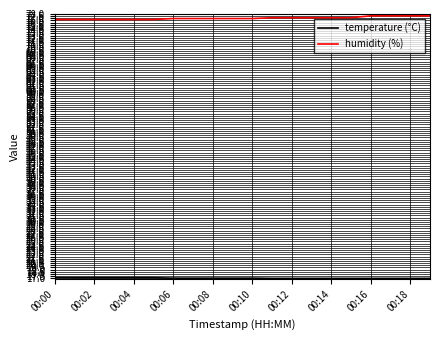

What is the minimum value for humidity (%)?

76.7